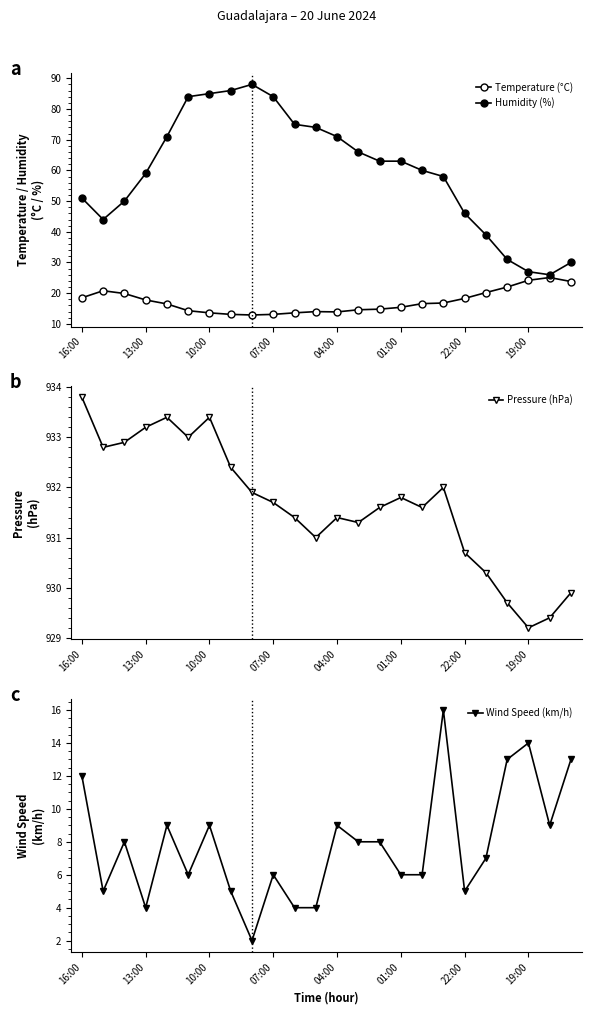

At which category does the chart reach its peak across all series?

16:00